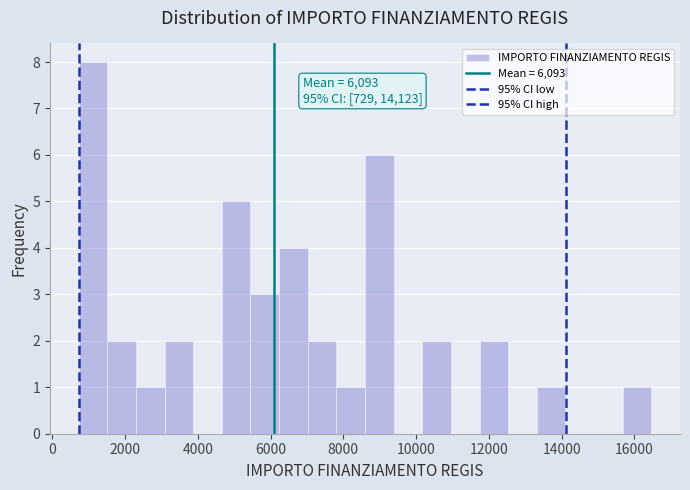

Around what value on the x-axis is the tallest bar? Give the approximate position of its centre, as read against the axis.

1200